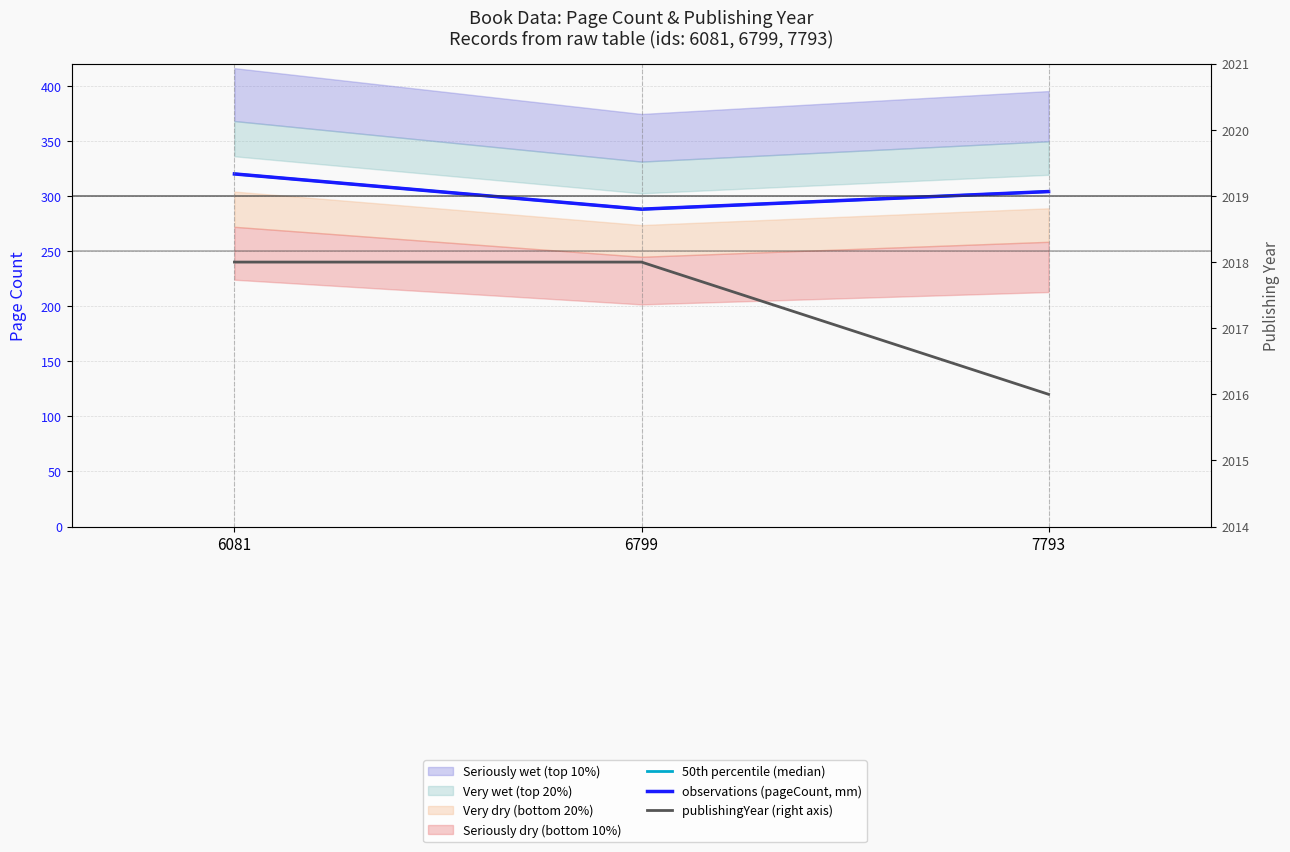

How many data points in observations (pageCount, mm) are less than 304?

1